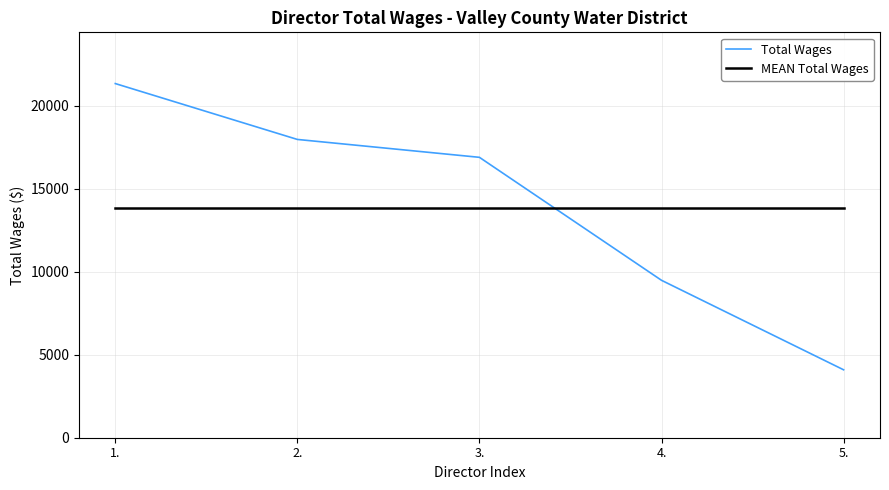

List the series in order of their peak value, lowest first.

MEAN Total Wages, Total Wages